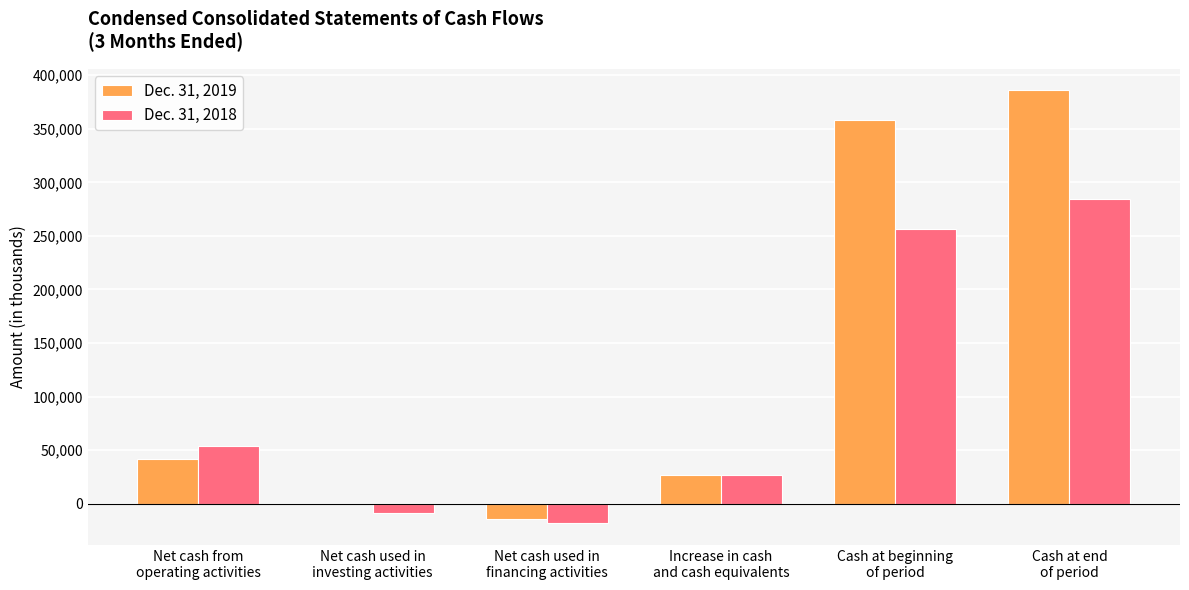

Reading right to left, list all the values displayed in this chart.

Dec. 31, 2019: Cash at end
of period=385695	Cash at beginning
of period=358448	Increase in cash
and cash equivalents=27247	Net cash used in
financing activities=-14525	Net cash used in
investing activities=-148	Net cash from
operating activities=41920
Dec. 31, 2018: Cash at end
of period=284159	Cash at beginning
of period=256848	Increase in cash
and cash equivalents=27311	Net cash used in
financing activities=-18217	Net cash used in
investing activities=-8552	Net cash from
operating activities=54078